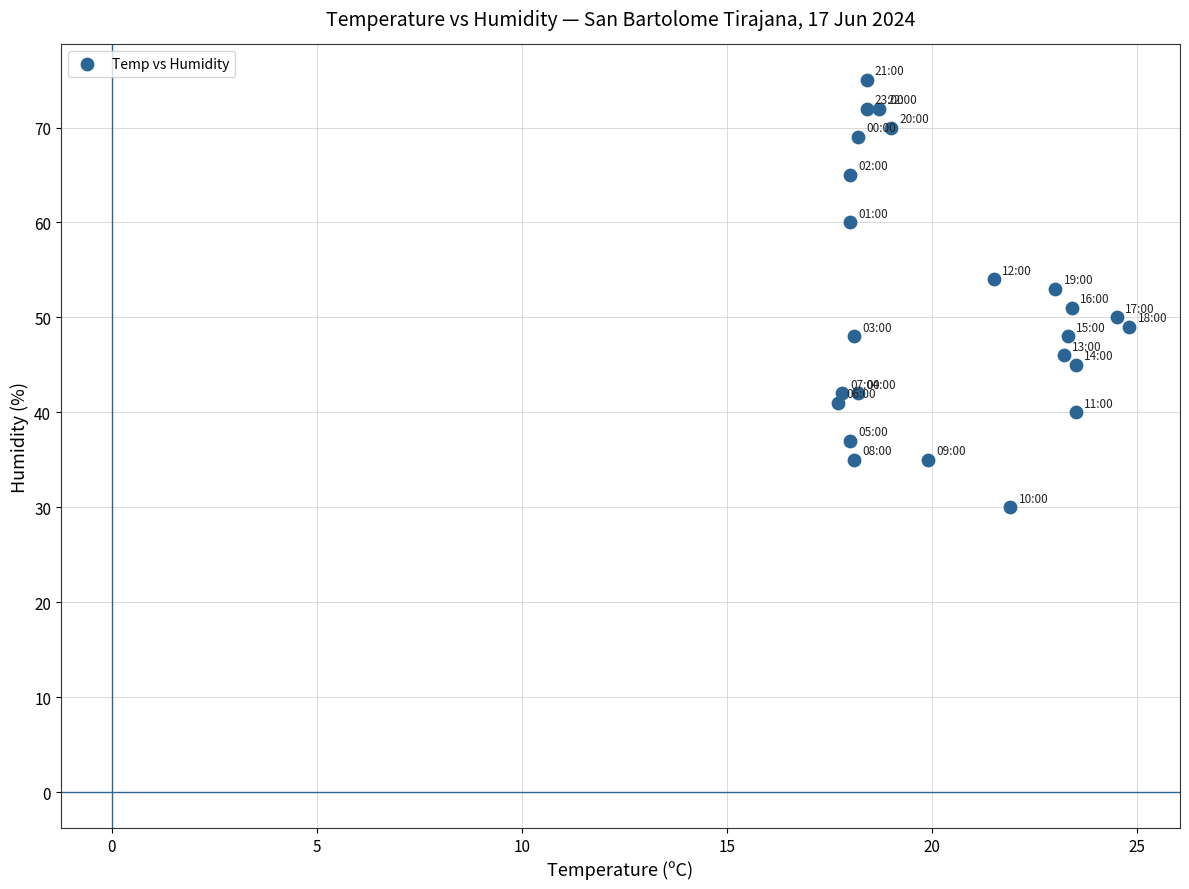

What is the range of Y values (max minus min)?

45